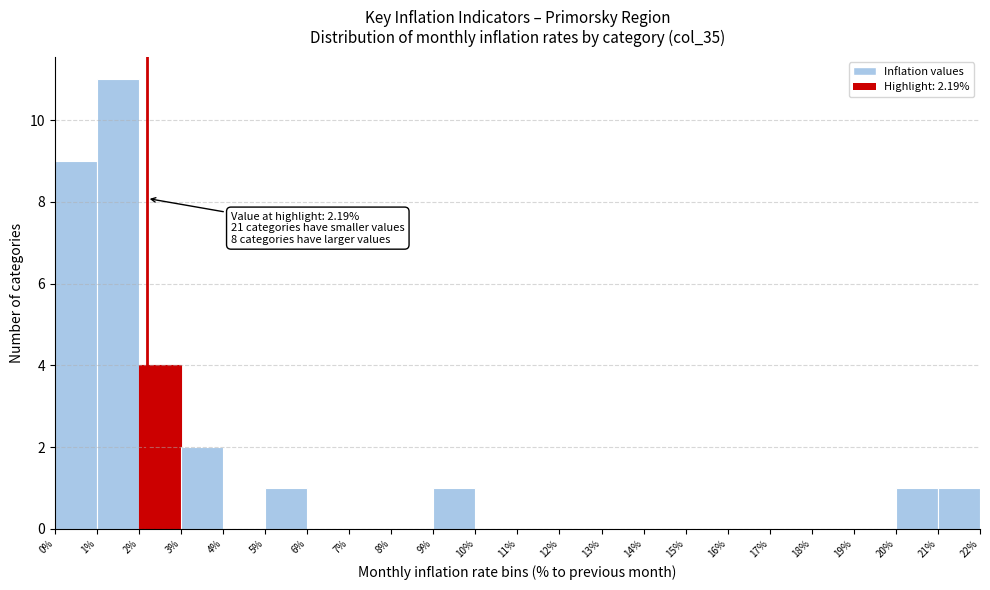

Over which range of the x-axis is the bar tallest?

1% to 2%